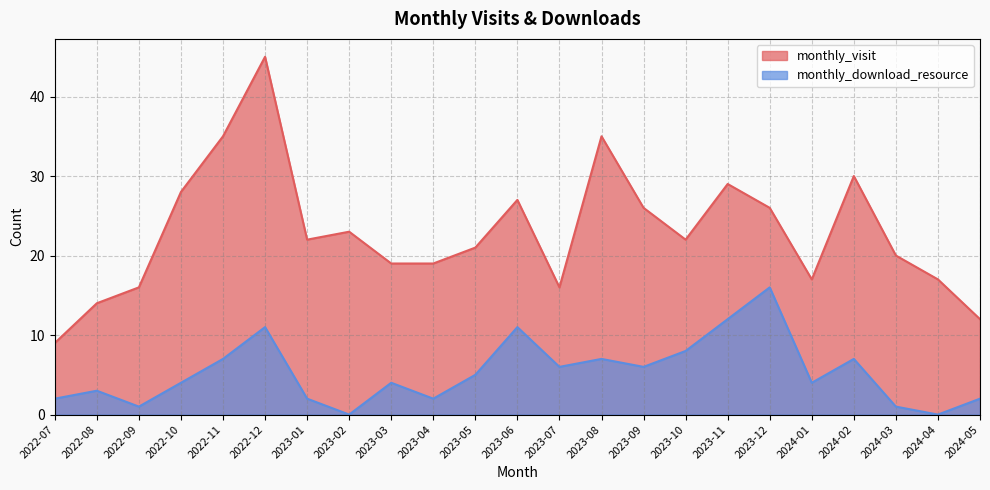

How many data points in monthly_visit are above 22?

10